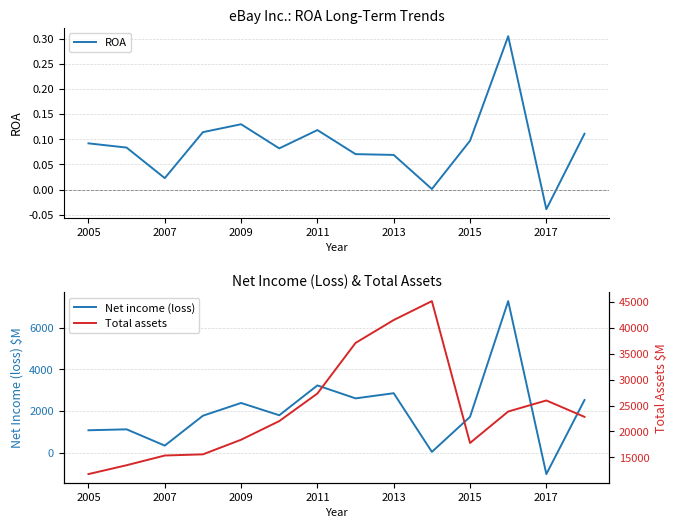

True or false: Net income (loss) has a value of 1547 at 2005.

False